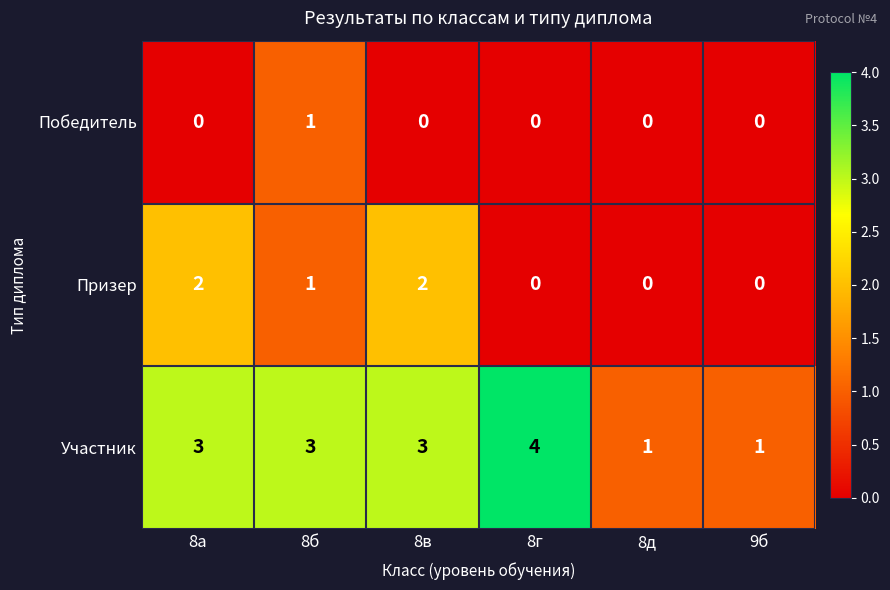

Reading right to left, transcribe all the data shown in this chart.

Победитель: 0	0	0	0	1	0
Призер: 0	0	0	2	1	2
Участник: 1	1	4	3	3	3